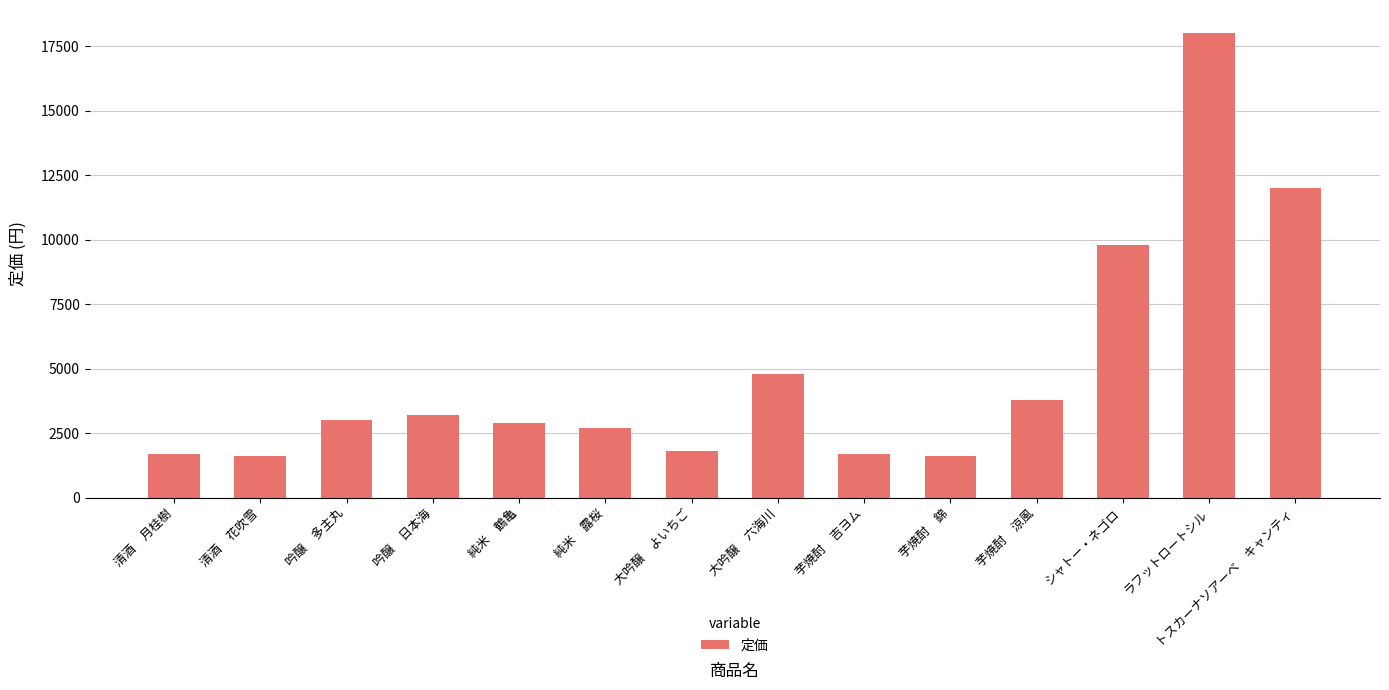

What is the average value?

4900